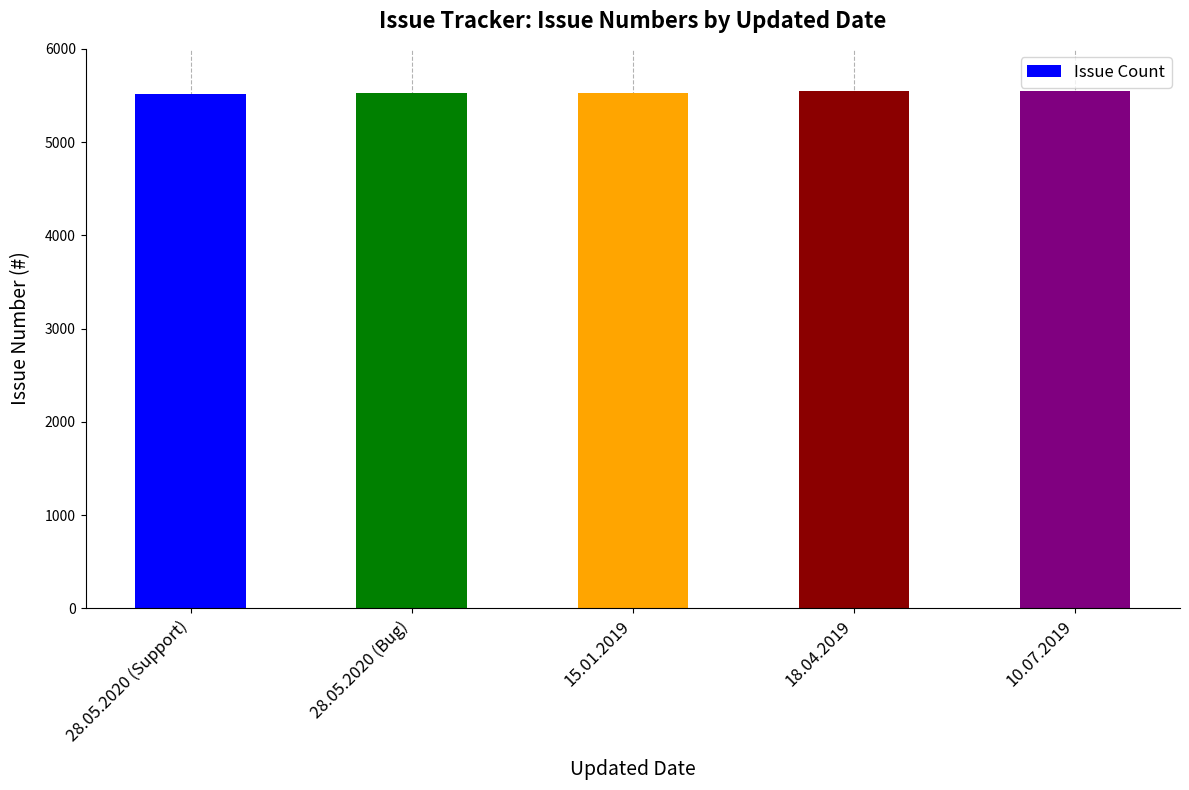

What is the sum of all values?

27666